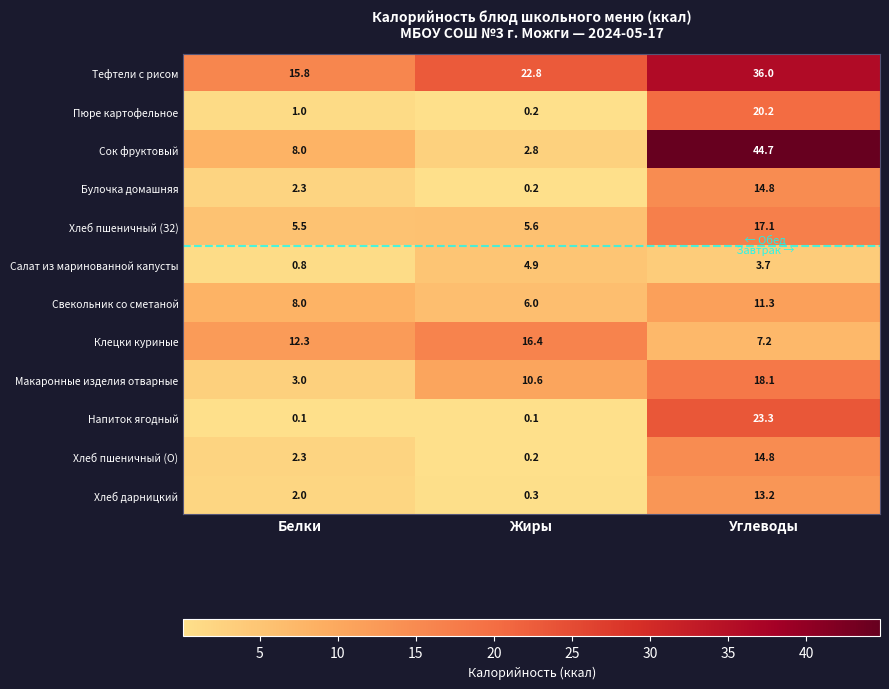

What is the difference between the maximum and minimum values in the Хлеб пшеничный (О) series?

14.6